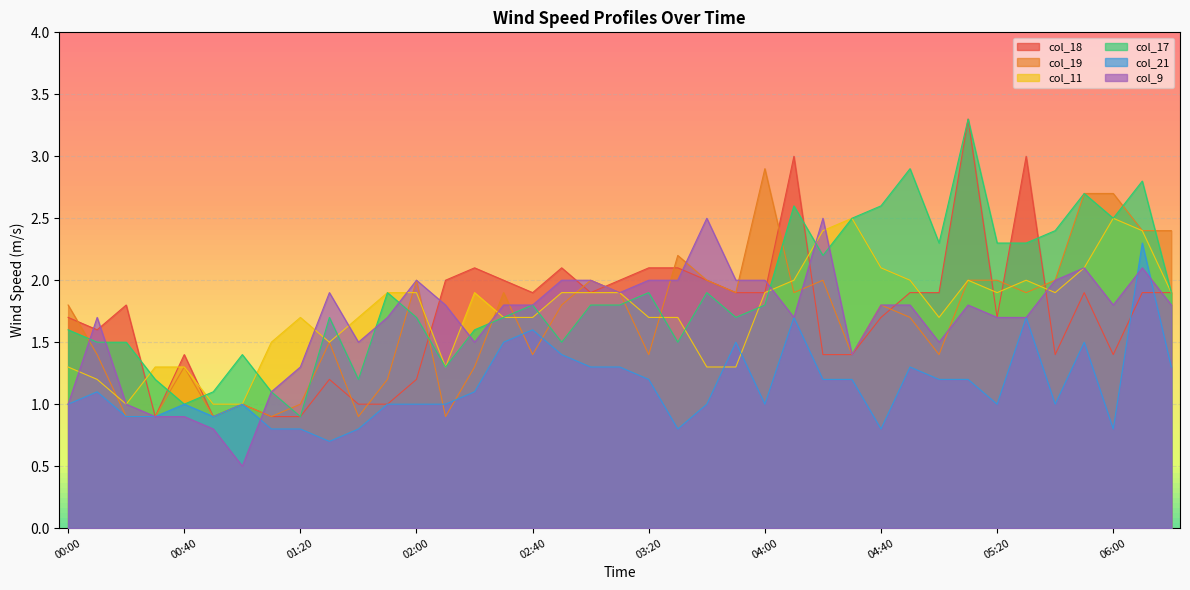

What is the total value across all series at 05:20?

10.6